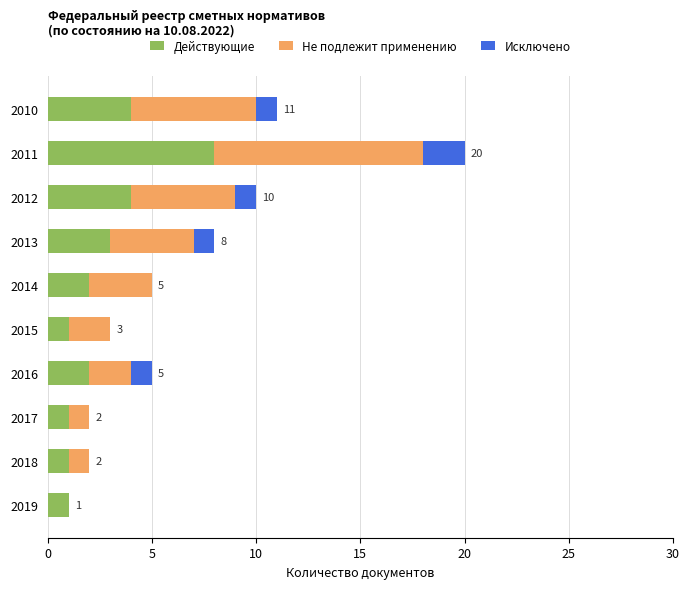

At which category is the sum across all series the highest?

2011